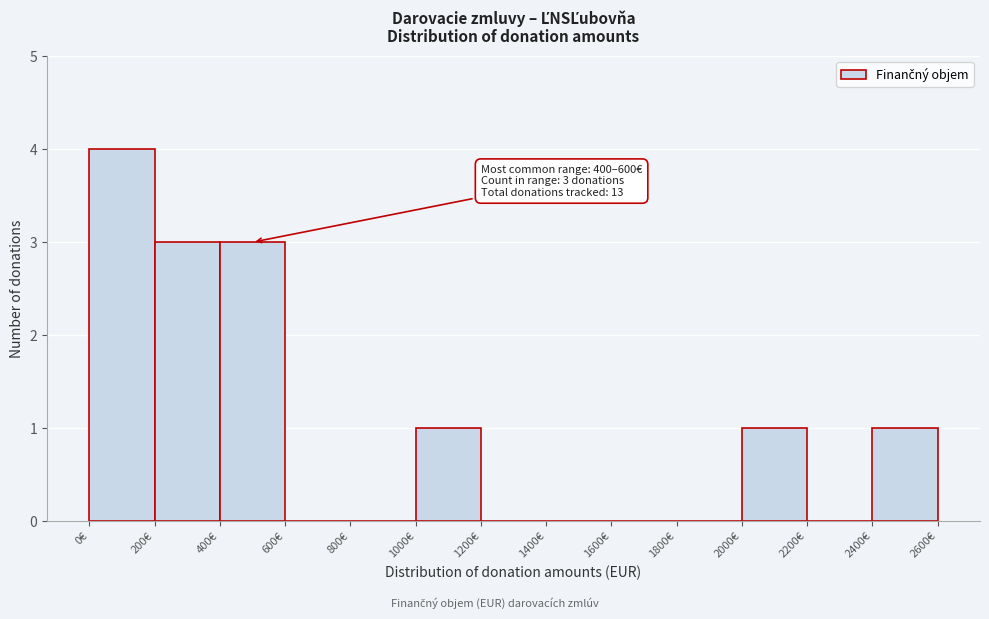

Over which range of the x-axis is the bar tallest?

0 to 200